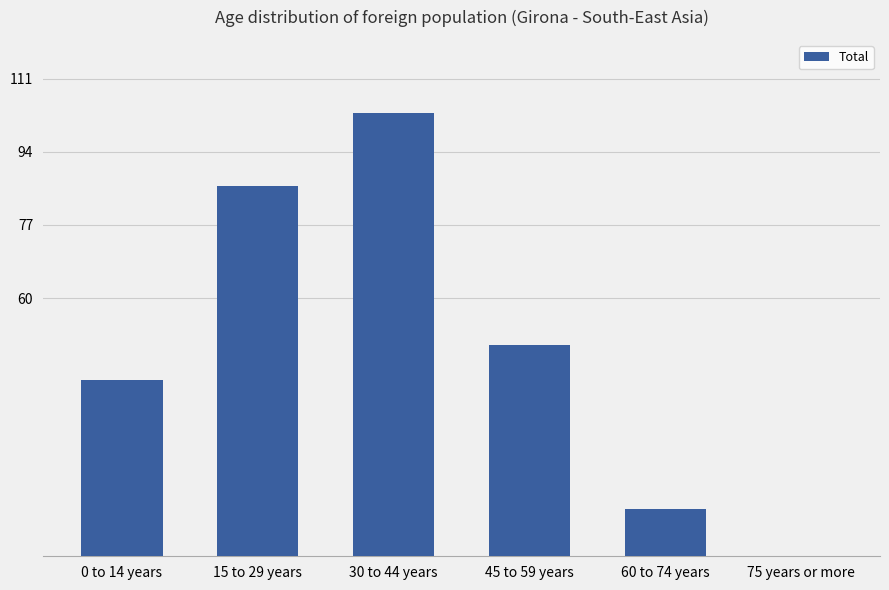

What is the sum of the values at 0 to 14 years and 60 to 74 years?

52